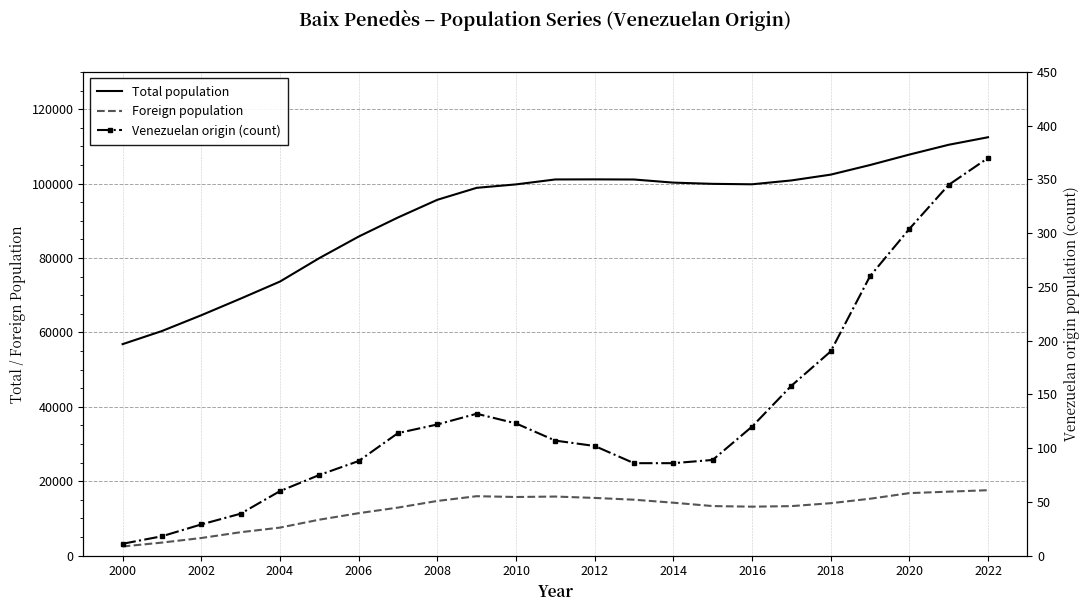

Is it true that Venezuelan origin (count) equals 227 at 17?

False